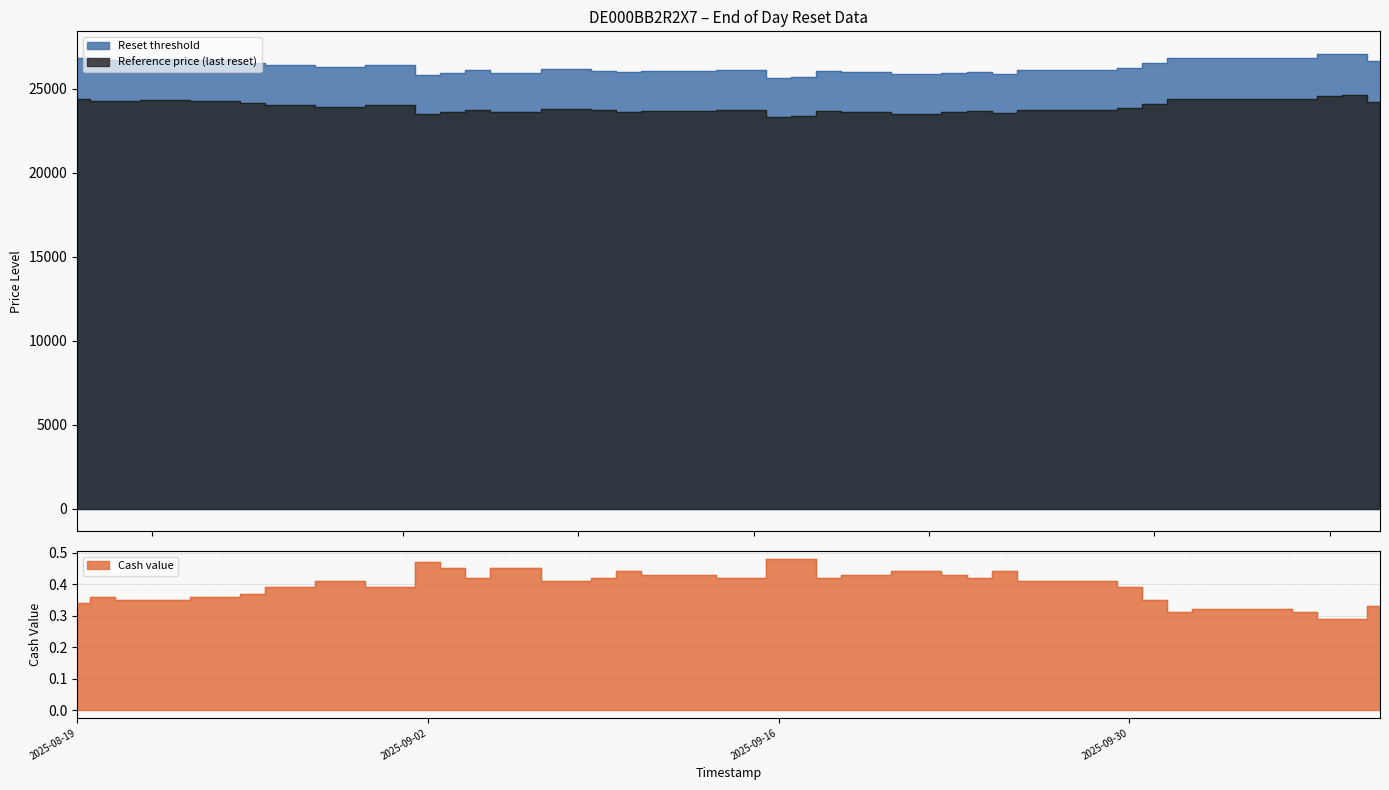

What is the total value across all series at 2025-08-29?

50195.1